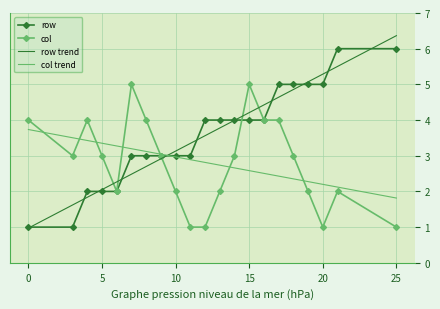

What is the maximum value for col?

5.0